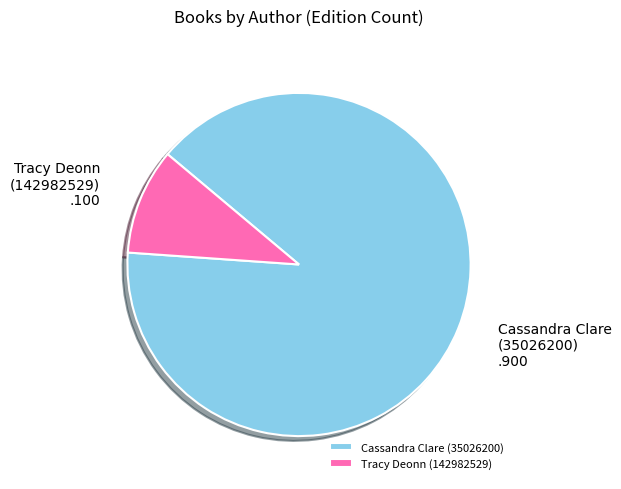

Is the sum of Cassandra Clare (35026200) and Tracy Deonn (142982529) greater than half?

Yes